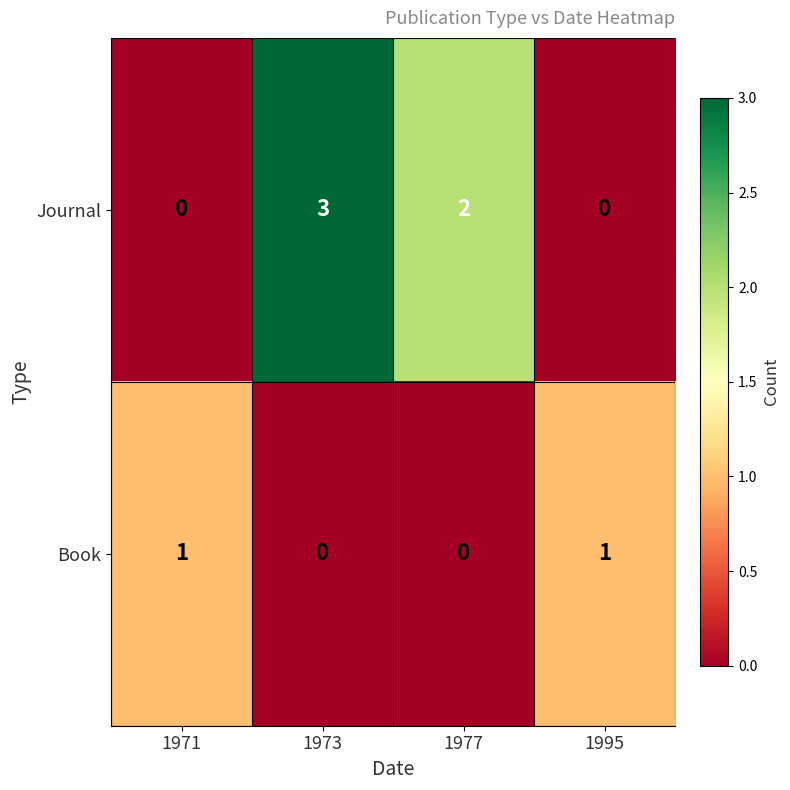

At which category is the sum across all series the highest?

1973